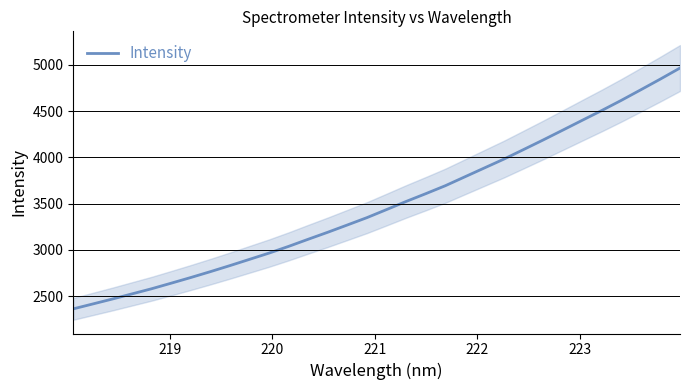

What is the minimum value shown in the chart?

2360.9